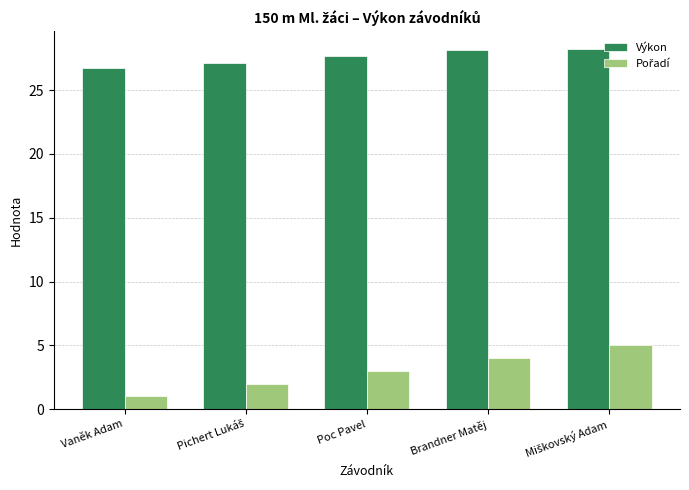

Which label corresponds to the smallest value in the chart?

Vaněk Adam